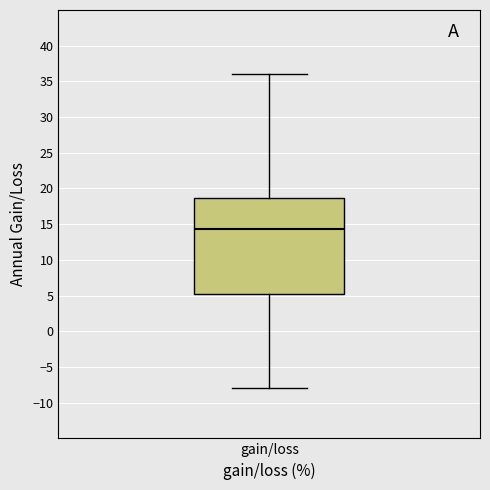

Transcribe this box plot: give where the median line is, the range the box spans, and where the two whiskers end, as read against the y-axis. The values are not printed on the chart, so give them approximately, as read against the axis.

median 14.5, box 5.0 to 18.5, whiskers -8.0 to 36.0